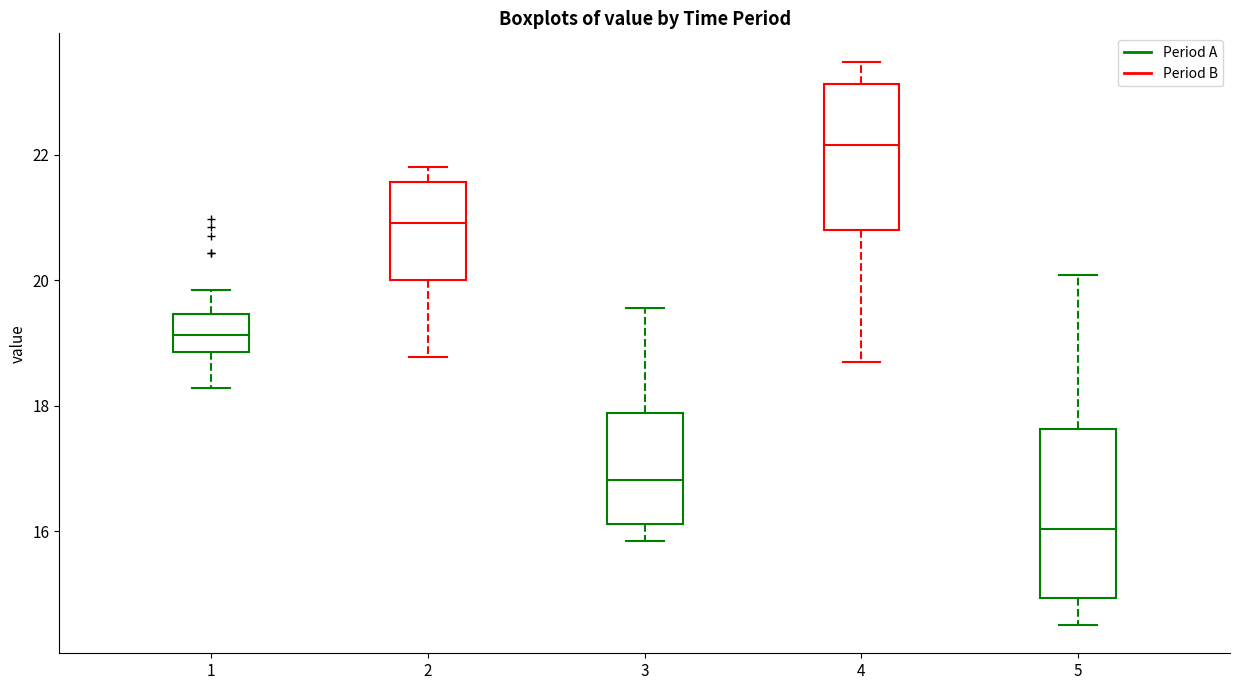

Comparing the boxes themselves (not the whiskers), which one is the tallest?

5